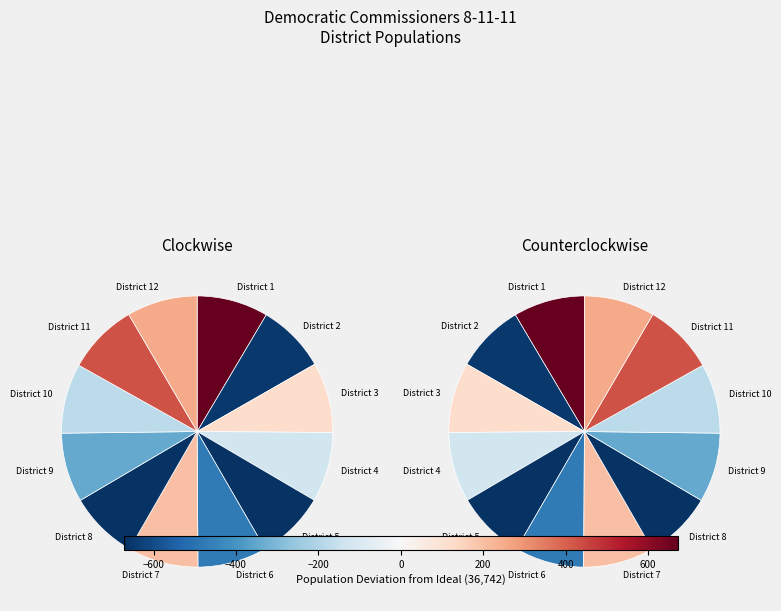

Which category has the smallest portion of the pie?

District 8